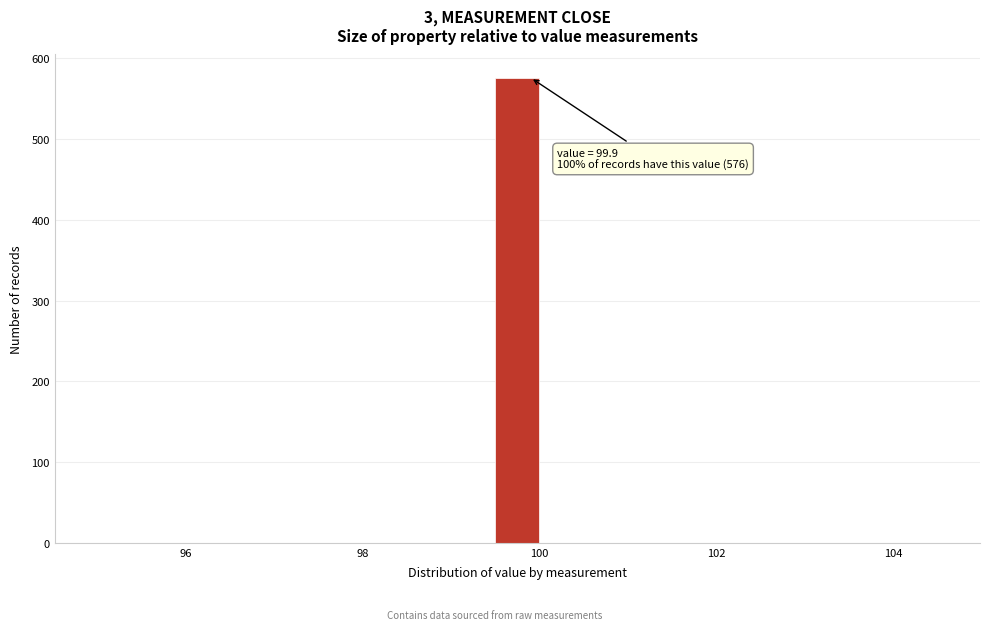

Around what value on the x-axis is the tallest bar? Give the approximate position of its centre, as read against the axis.

99.8